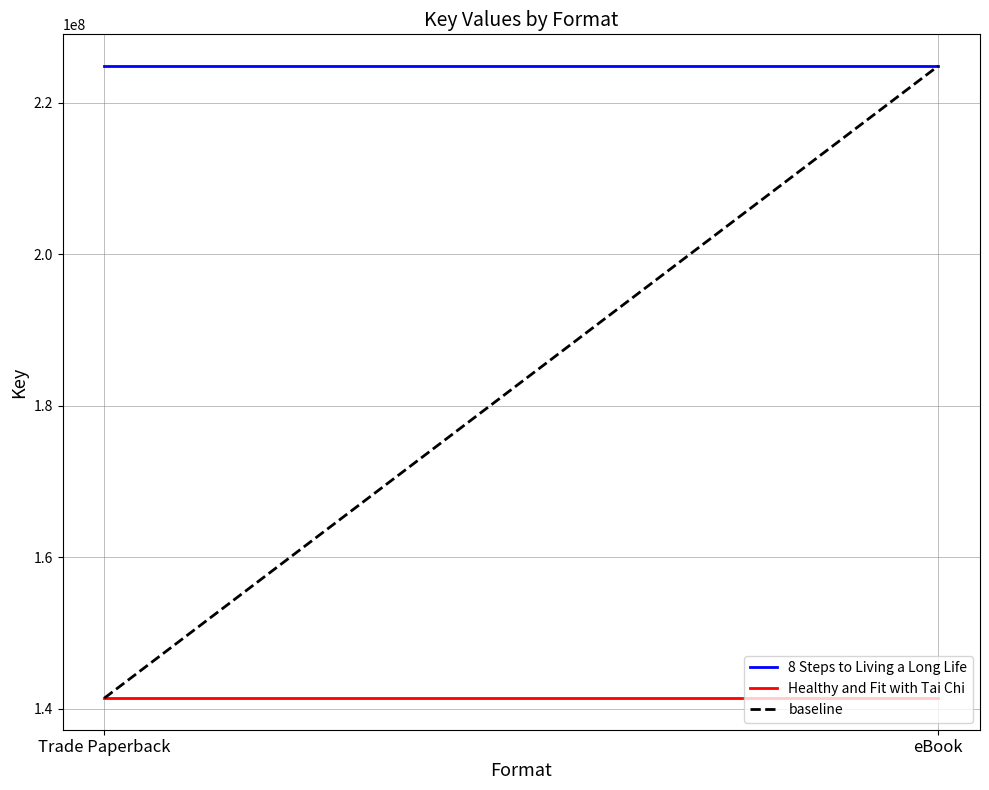

At which label is baseline closest to 183132559?

Trade Paperback